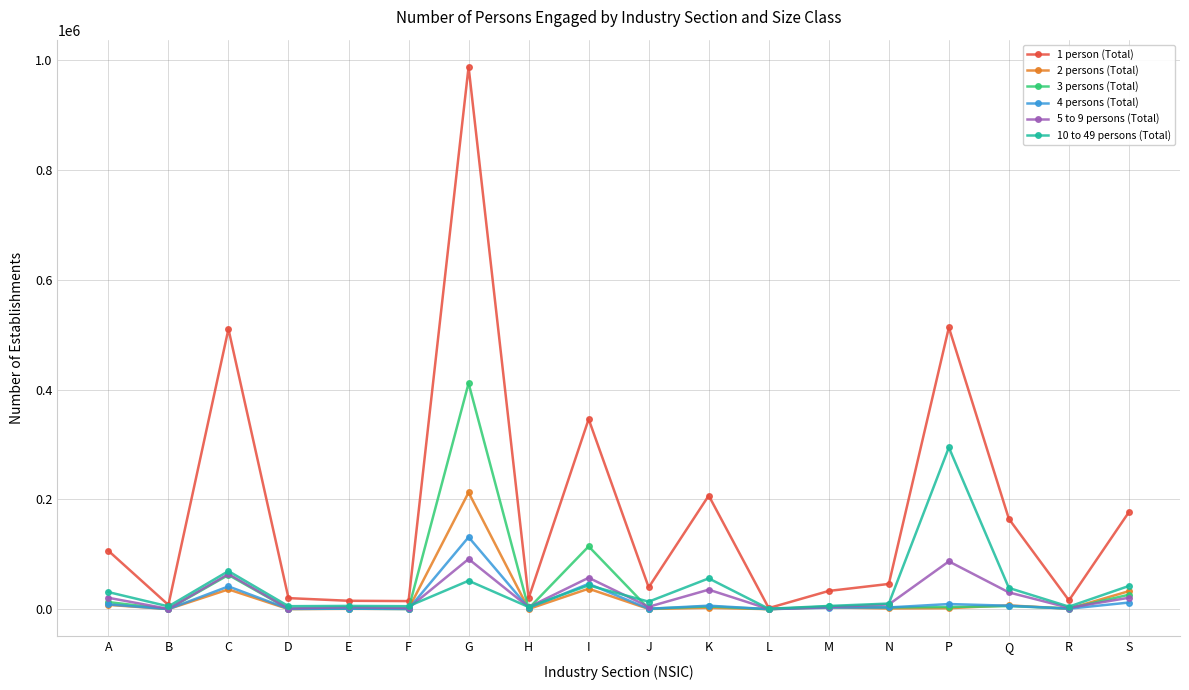

After their last crossing, which series has the higher values: 2 persons (Total) or 5 to 9 persons (Total)?

2 persons (Total)